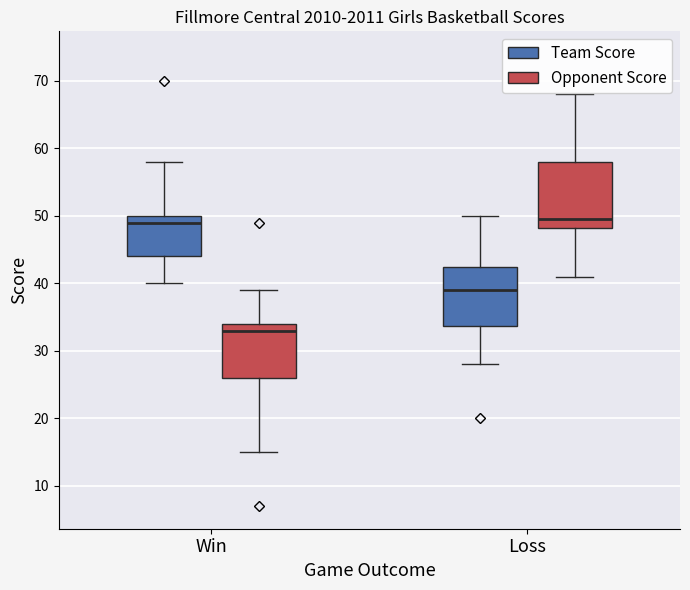

Which box's median line is the lowest?

Win (Opponent Score)